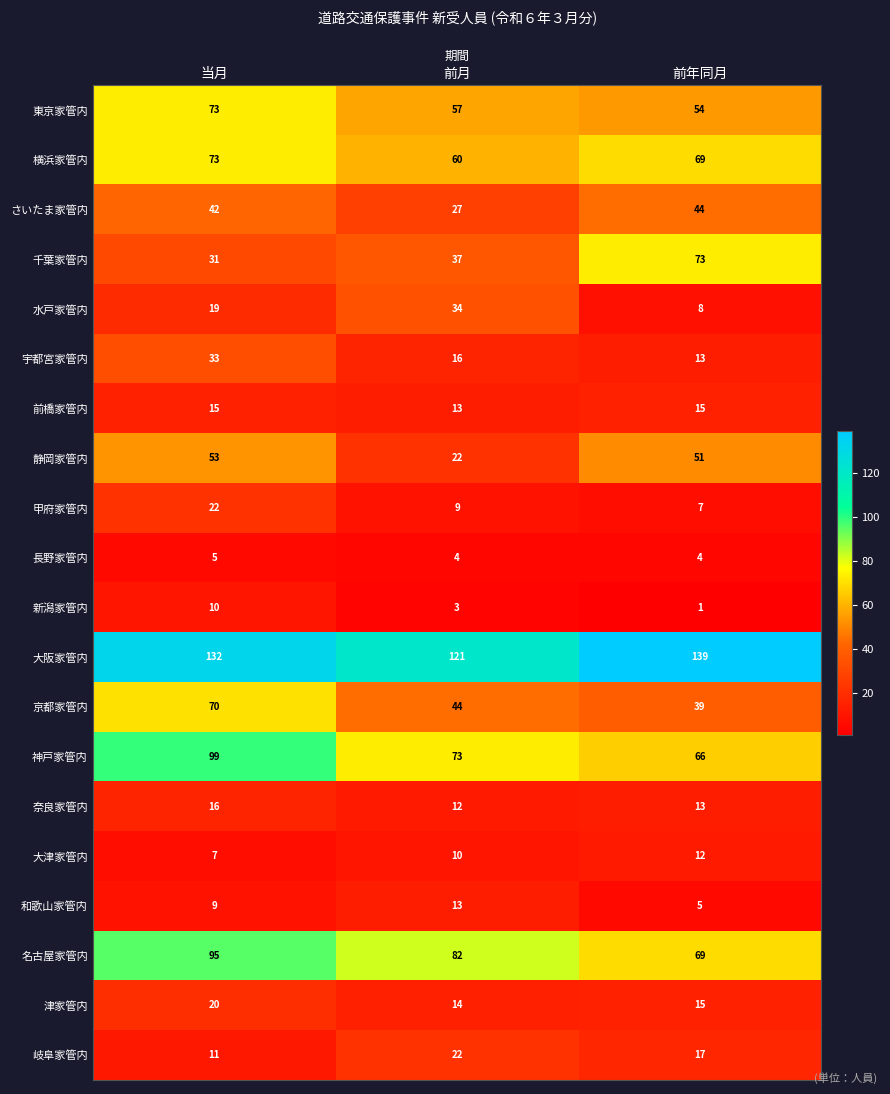

What is the difference between the 水戸家管内 values at 前年同月 and 当月?

11